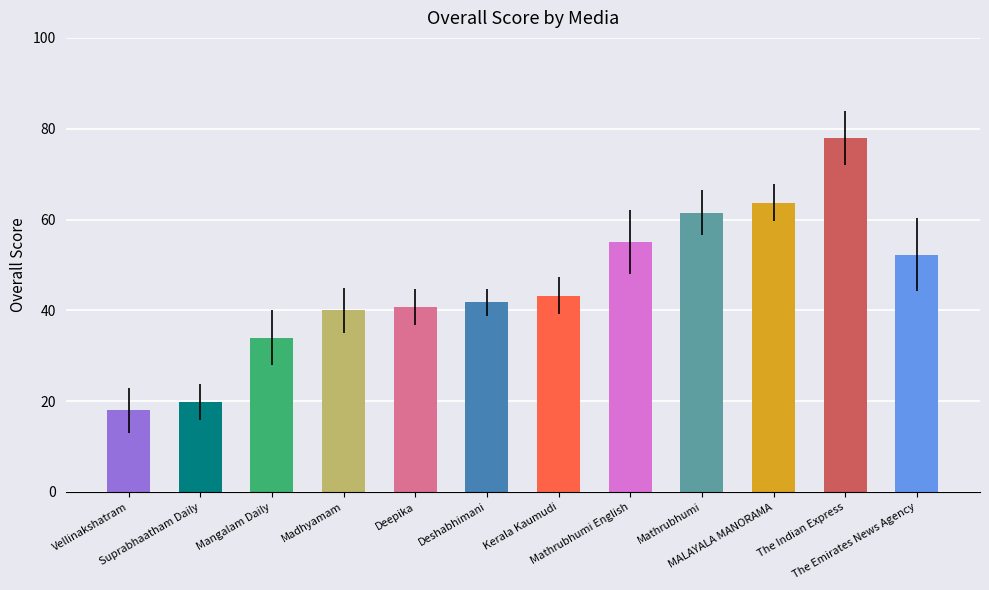

What is the greatest value displayed?

78.0